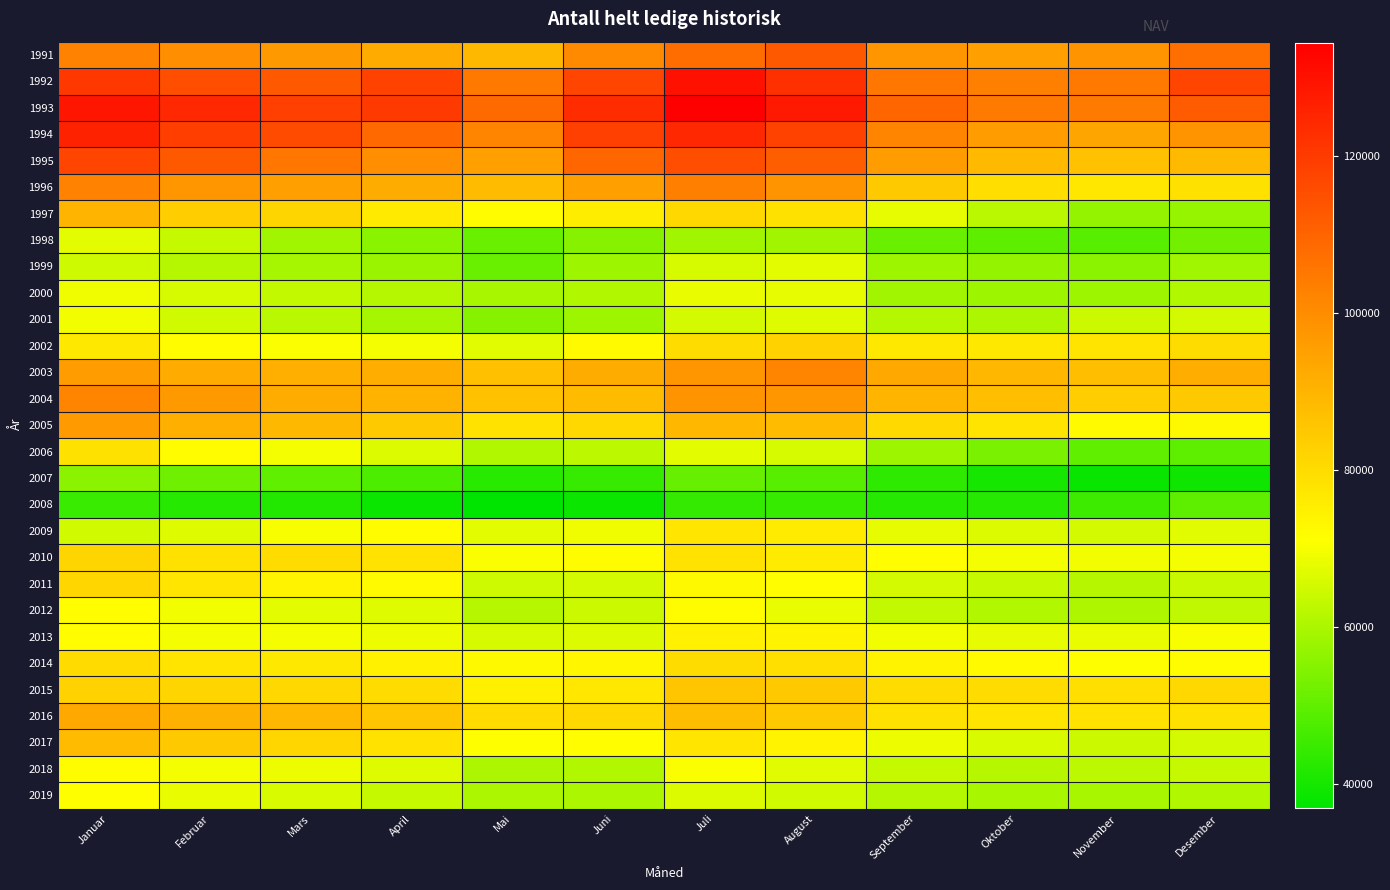

How many data points does each series have?

12